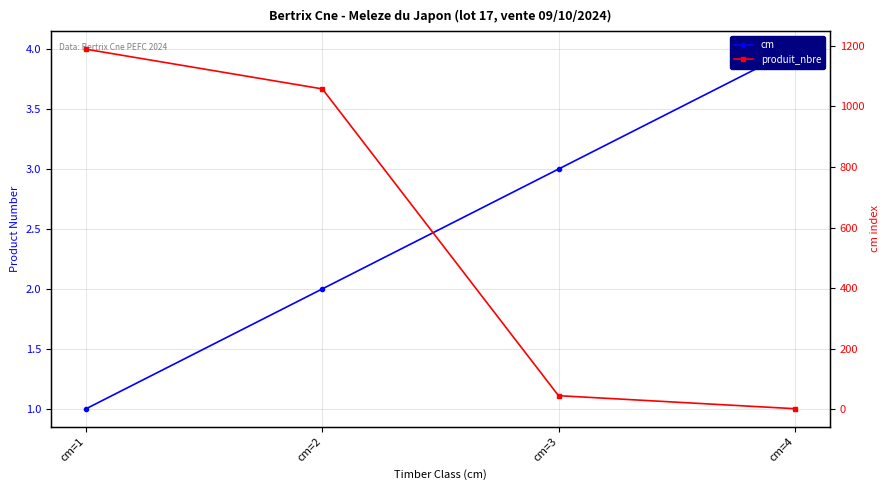

List the series in order of their overall mean, lowest first.

cm, produit_nbre